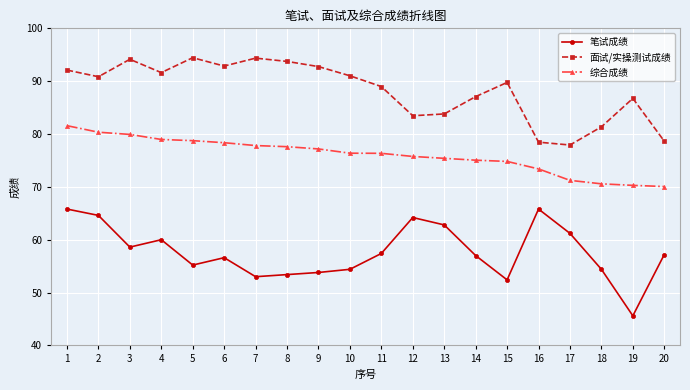

Rank the series by their maximum value, from highest to lowest.

面试/实操测试成绩, 综合成绩, 笔试成绩